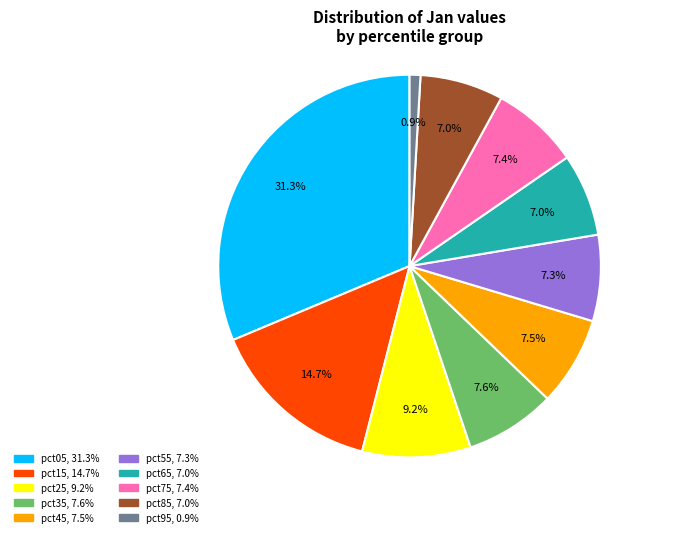

True or false: pct25 accounts for 22% of the total.

False